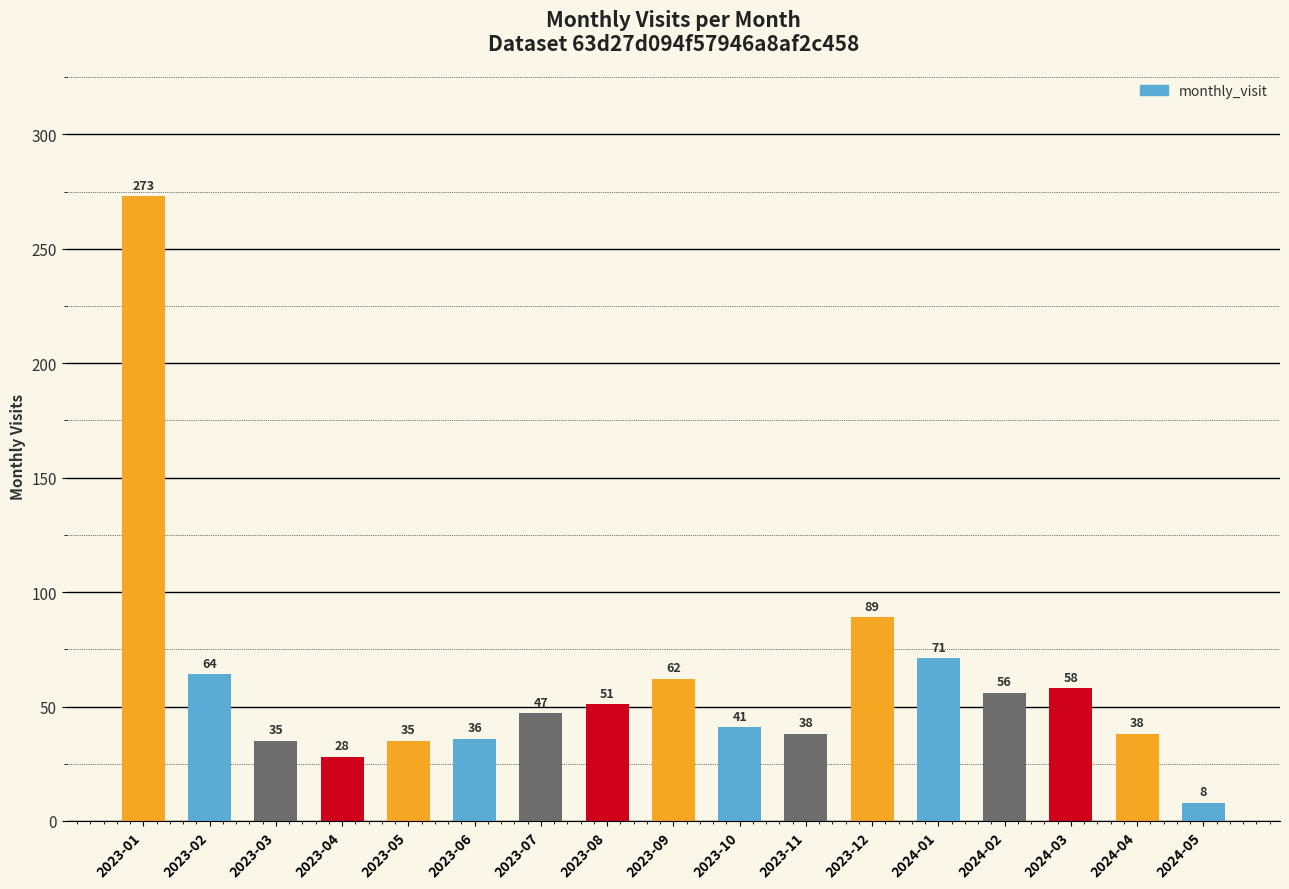

What is the ratio of the value at 2023-01 to the value at 2023-06?

7.6